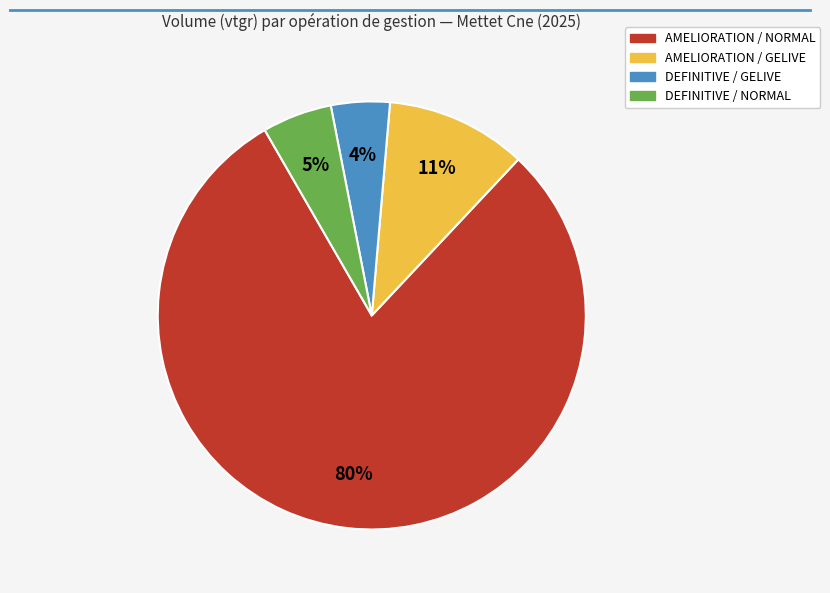

To the nearest percent, what is the average slice percentage?

25%